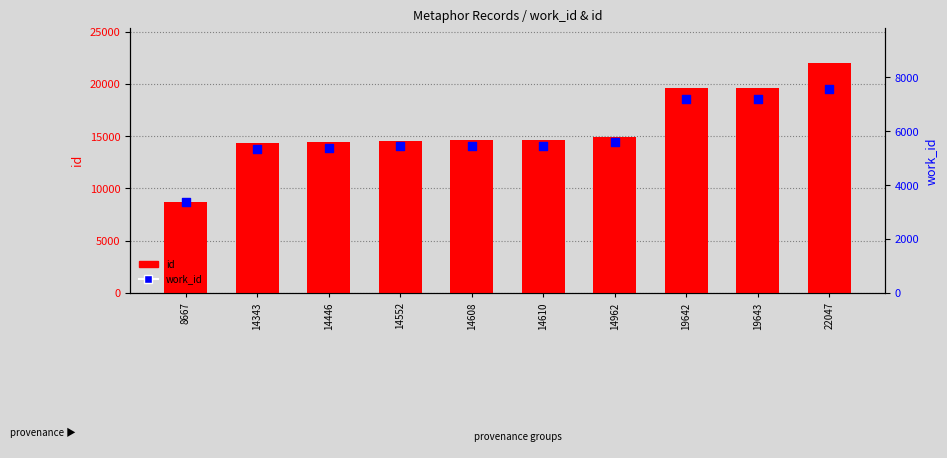

At how many categories does at least one series exceed 9593?

9